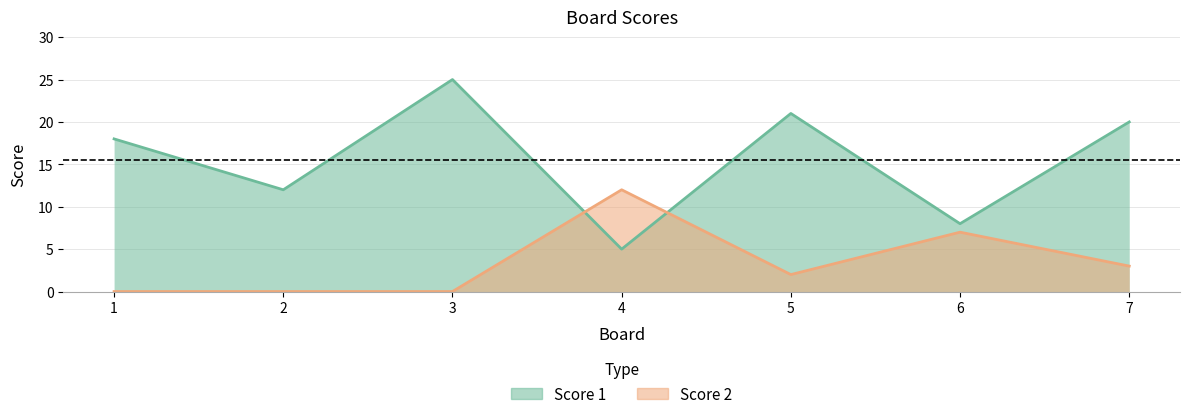

In Score 2, how many points are lower than both neighbors (excluding endpoints)?

1